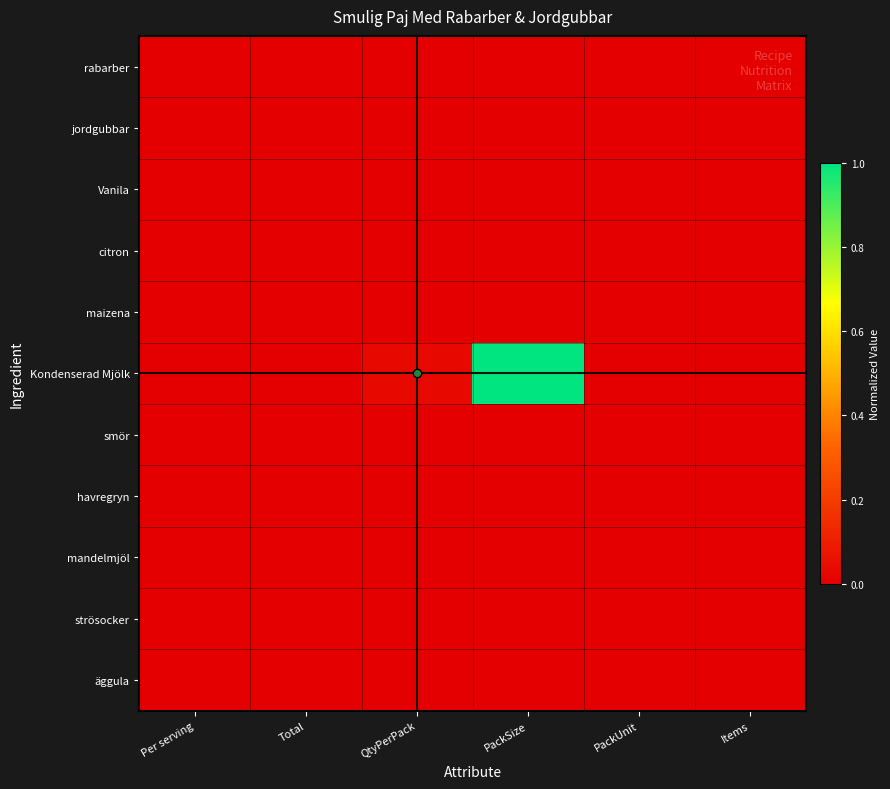

Reading left to right, transcribe all the data shown in this chart.

rabarber: Per serving=0.0	Total=0.0	QtyPerPack=0.0	PackSize=0.0	PackUnit=0.0	Items=0.0
jordgubbar: Per serving=0.0	Total=0.0	QtyPerPack=0.0	PackSize=0.0	PackUnit=0.0	Items=0.0
Vanila: Per serving=0.0	Total=0.0	QtyPerPack=0.0	PackSize=0.0	PackUnit=0.0	Items=0.0
citron: Per serving=0.0	Total=0.0	QtyPerPack=0.0	PackSize=0.0	PackUnit=0.0	Items=0.0
maizena: Per serving=0.0	Total=0.0	QtyPerPack=0.0	PackSize=0.0	PackUnit=0.0	Items=0.0
Kondenserad Mjölk: Per serving=0.0	Total=0.0	QtyPerPack=0.0	PackSize=1.0	PackUnit=0.0	Items=0.0
smör: Per serving=0.0	Total=0.0	QtyPerPack=0.0	PackSize=0.0	PackUnit=0.0	Items=0.0
havregryn: Per serving=0.0	Total=0.0	QtyPerPack=0.0	PackSize=0.0	PackUnit=0.0	Items=0.0
mandelmjöl: Per serving=0.0	Total=0.0	QtyPerPack=0.0	PackSize=0.0	PackUnit=0.0	Items=0.0
strösocker: Per serving=0.0	Total=0.0	QtyPerPack=0.0	PackSize=0.0	PackUnit=0.0	Items=0.0
äggula: Per serving=0.0	Total=0.0	QtyPerPack=0.0	PackSize=0.0	PackUnit=0.0	Items=0.0